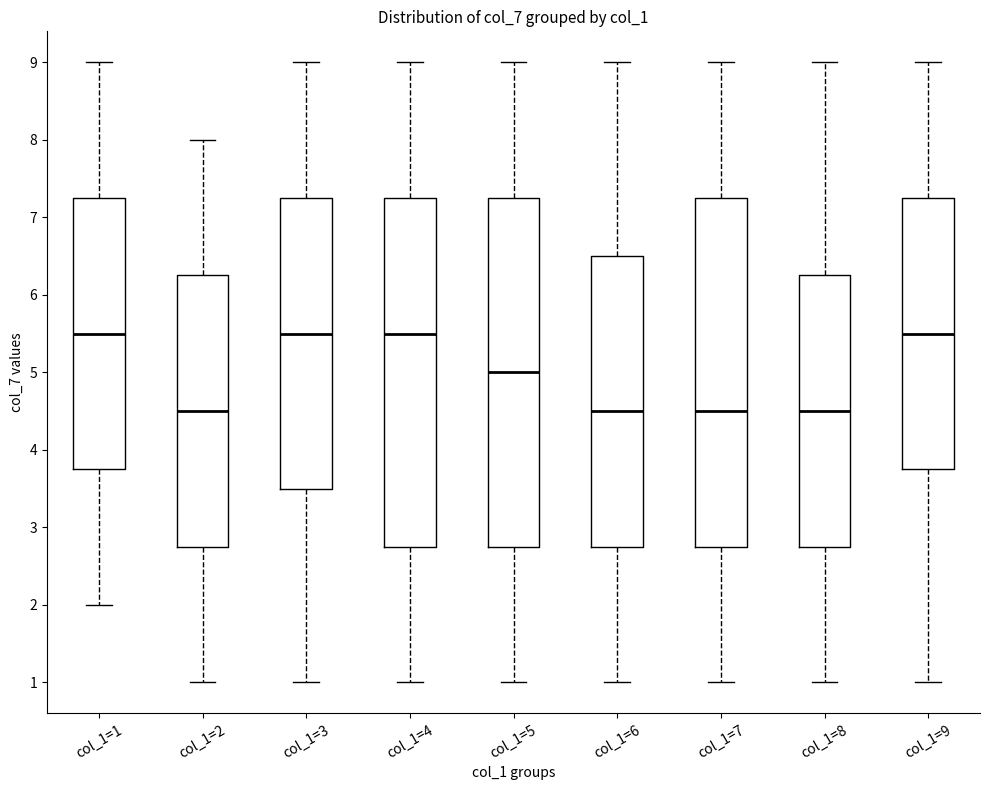

Reading left to right, read every box against the y-axis: the position of its median line, the range the box covers, and the ends of its whiskers. The values are not printed on the chart, so give them approximately, as read against the axis.

col_1=1: median 5.5, box 3.8 to 7.3, whiskers 2.0 to 9.0
col_1=2: median 4.5, box 2.8 to 6.3, whiskers 1.0 to 8.0
col_1=3: median 5.5, box 3.5 to 7.3, whiskers 1.0 to 9.0
col_1=4: median 5.5, box 2.8 to 7.3, whiskers 1.0 to 9.0
col_1=5: median 5.0, box 2.8 to 7.3, whiskers 1.0 to 9.0
col_1=6: median 4.5, box 2.8 to 6.5, whiskers 1.0 to 9.0
col_1=7: median 4.5, box 2.8 to 7.3, whiskers 1.0 to 9.0
col_1=8: median 4.5, box 2.8 to 6.3, whiskers 1.0 to 9.0
col_1=9: median 5.5, box 3.8 to 7.3, whiskers 1.0 to 9.0